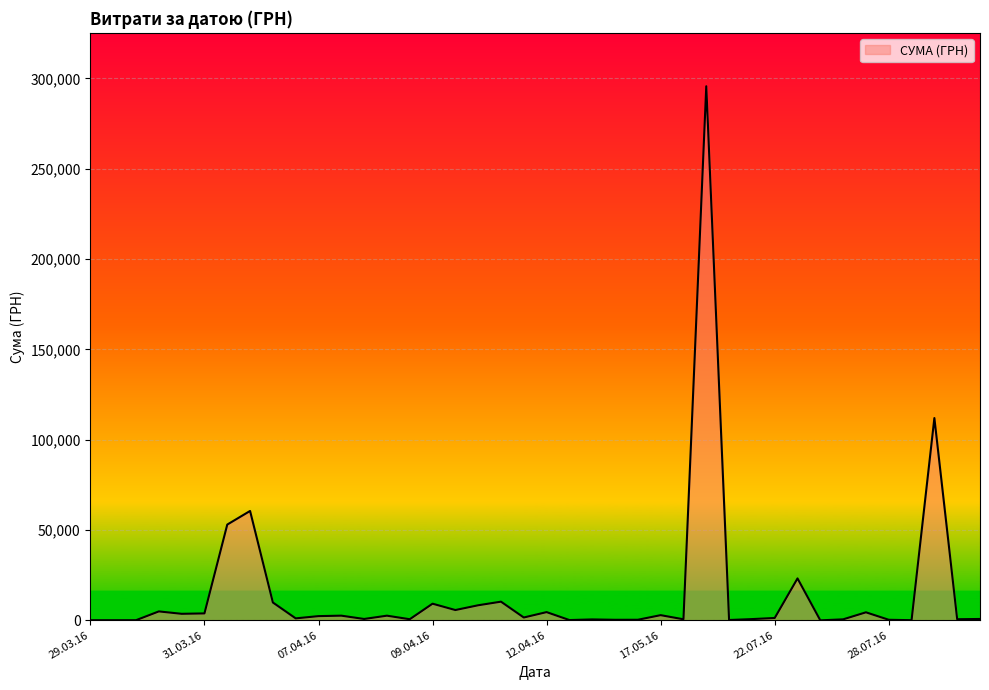

Count the number of data series in this chart.

1